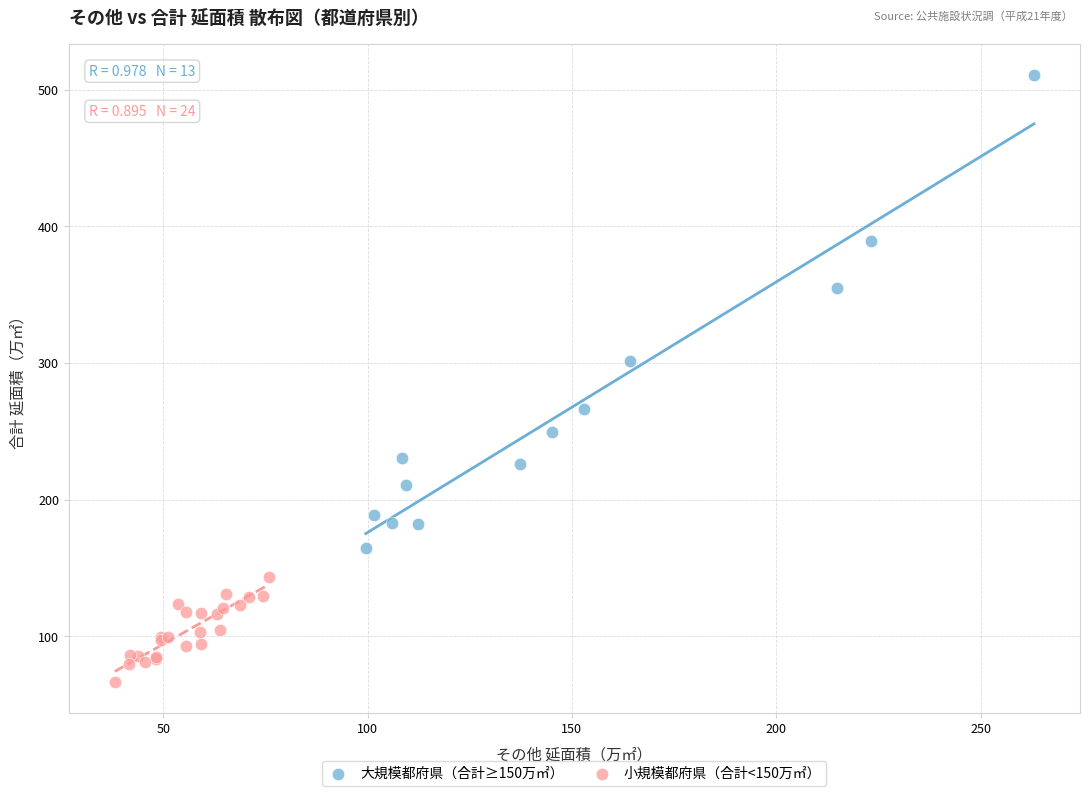

Which series has the largest Y range (max minus min)?

大規模都府県（合計≥150万㎡）